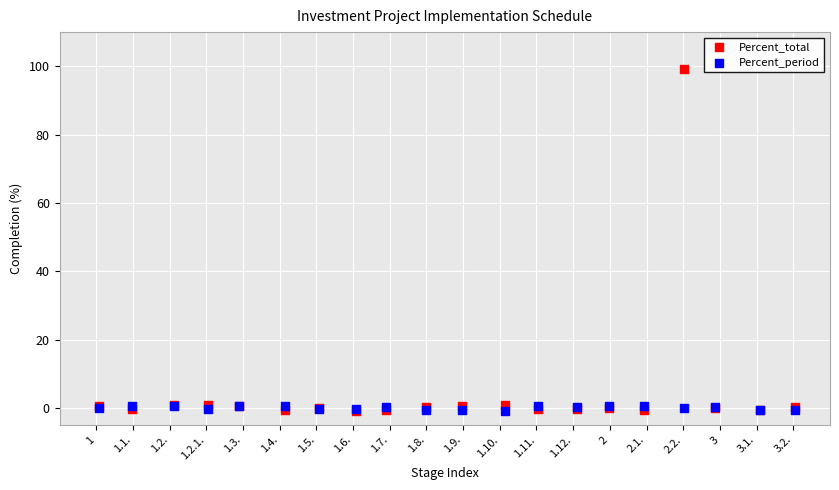

Which series contains the highest Y value?

Percent_total